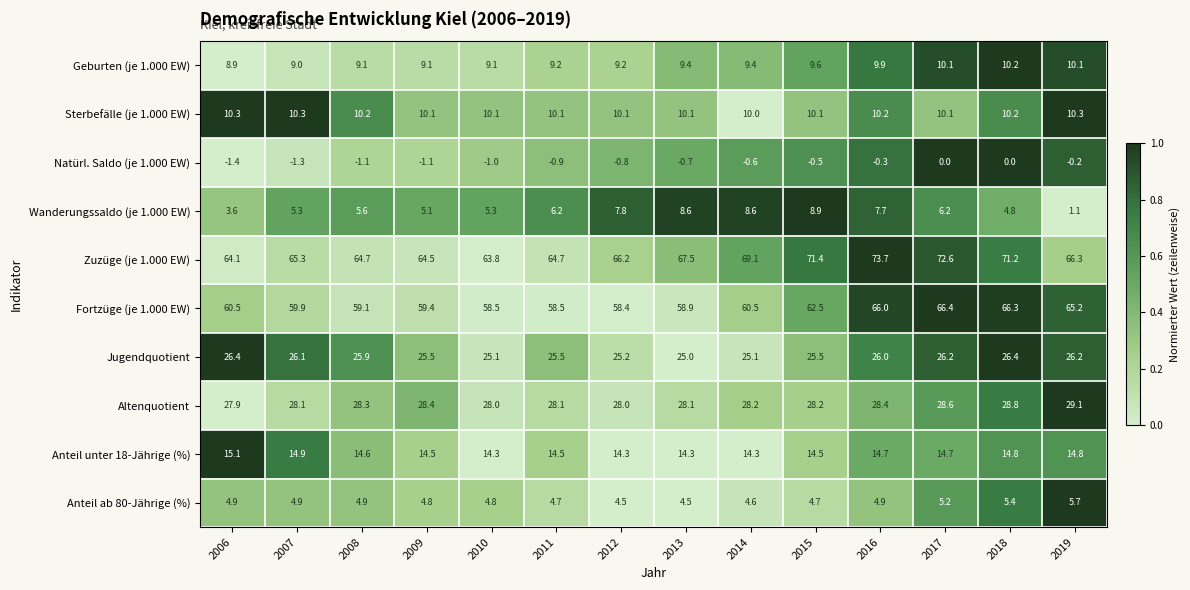

At which category is the sum across all series the highest?

2016